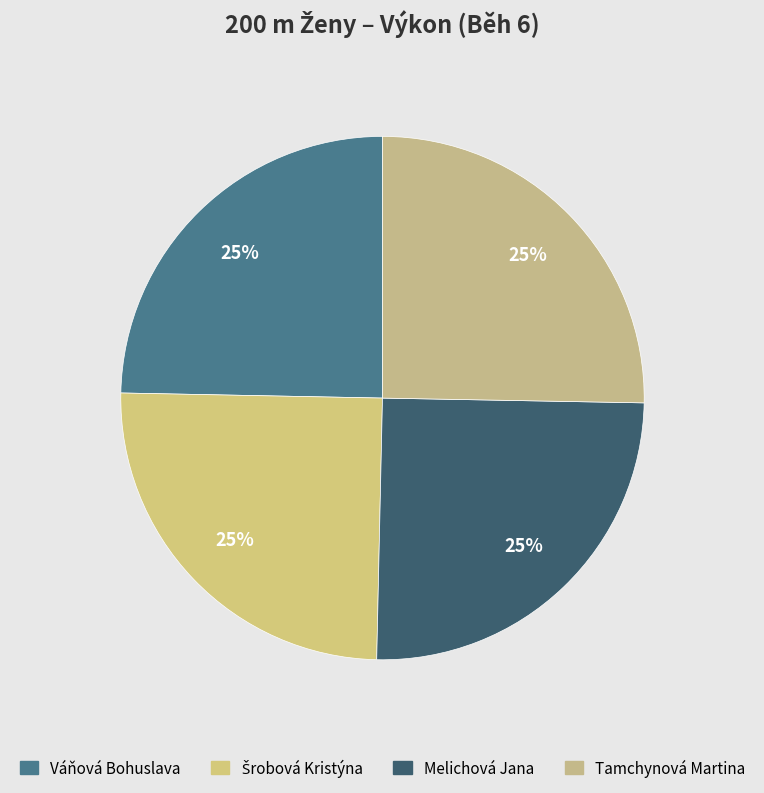

Rank the categories by value from highest to lowest.

Tamchynová Martina, Melichová Jana, Šrobová Kristýna, Váňová Bohuslava